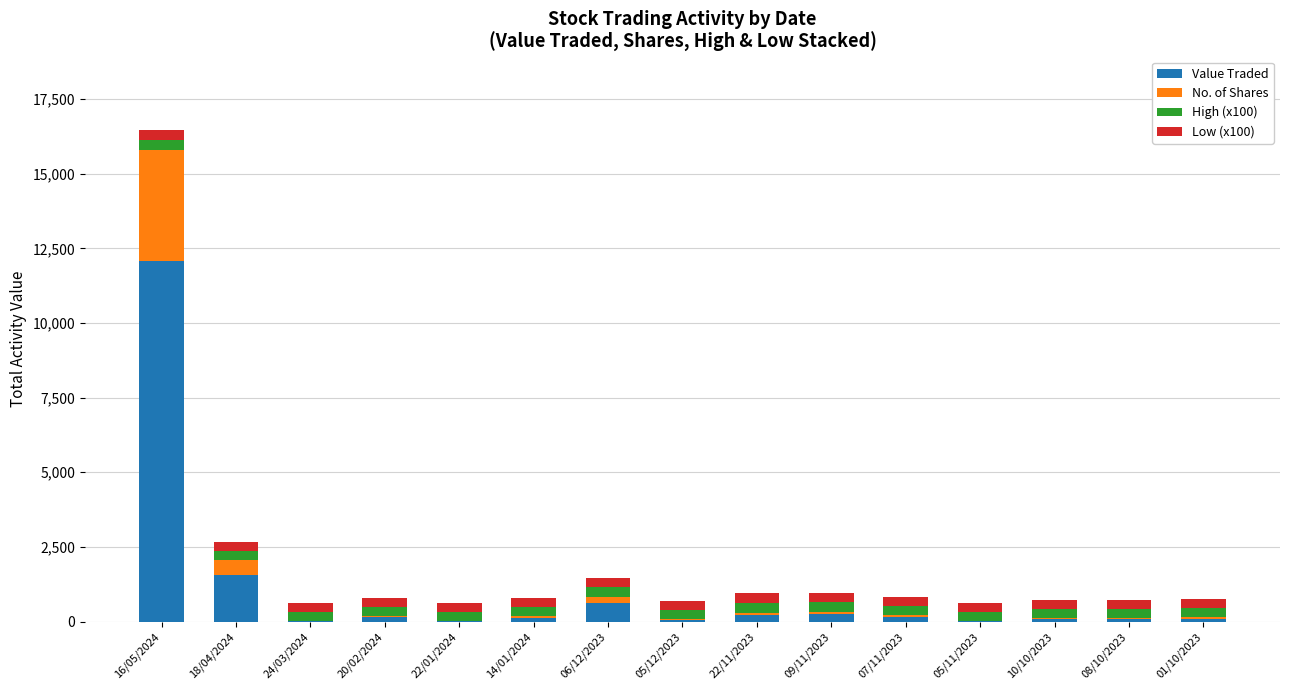

At which label is Value Traded closest to 6048?

18/04/2024